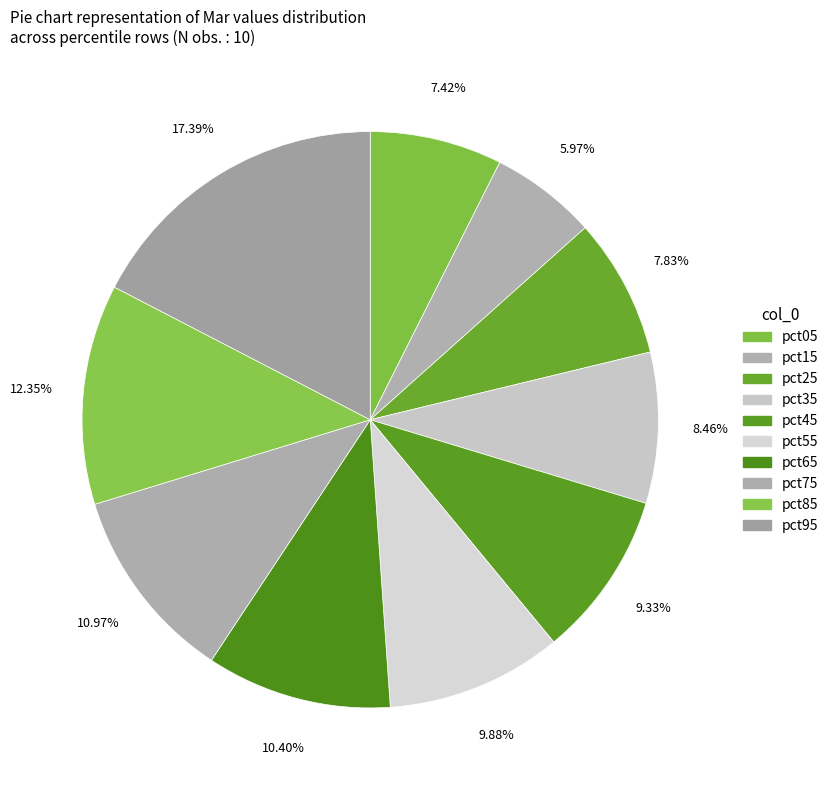

Which category has the smallest portion of the pie?

pct15